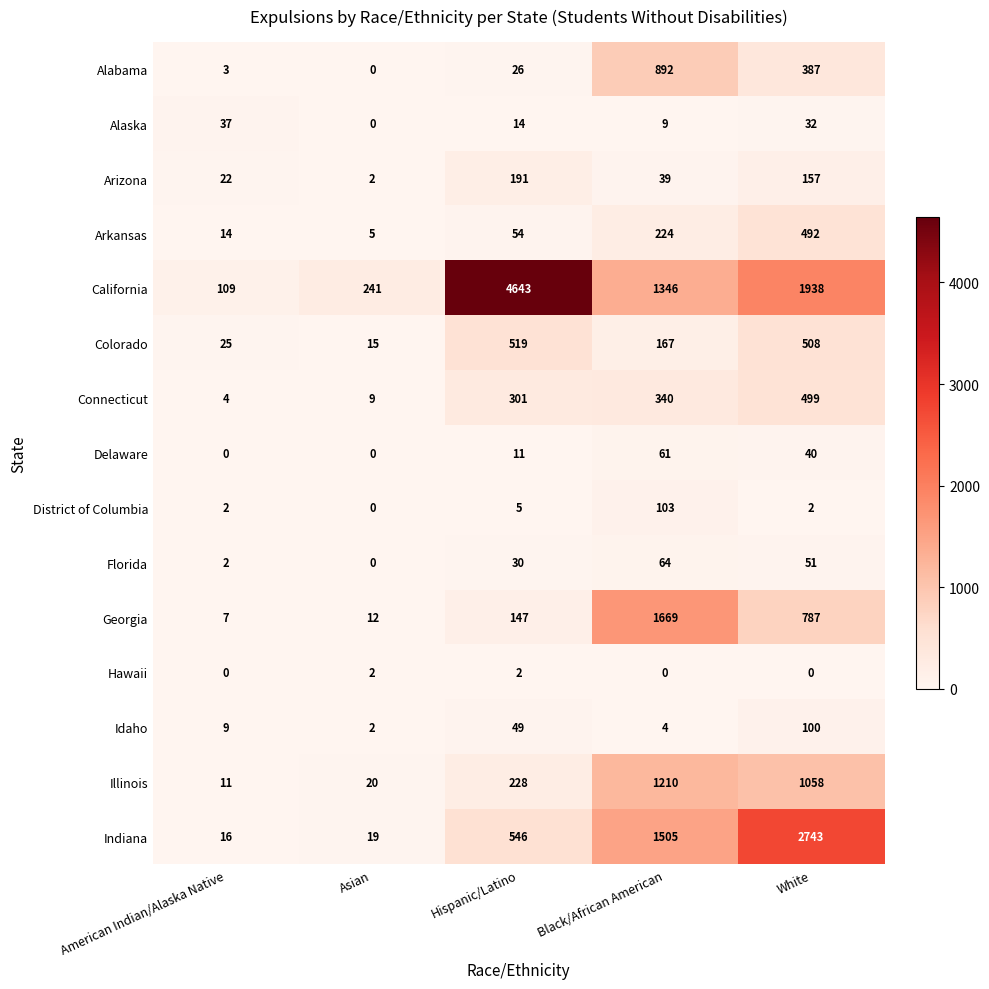

What is the spread (max minus min) of values at American Indian/Alaska Native?

109